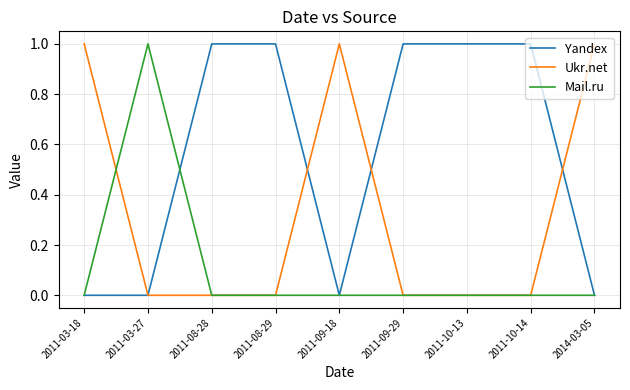

The Ukr.net series shows 0 at 2011-08-28. True or false?

True